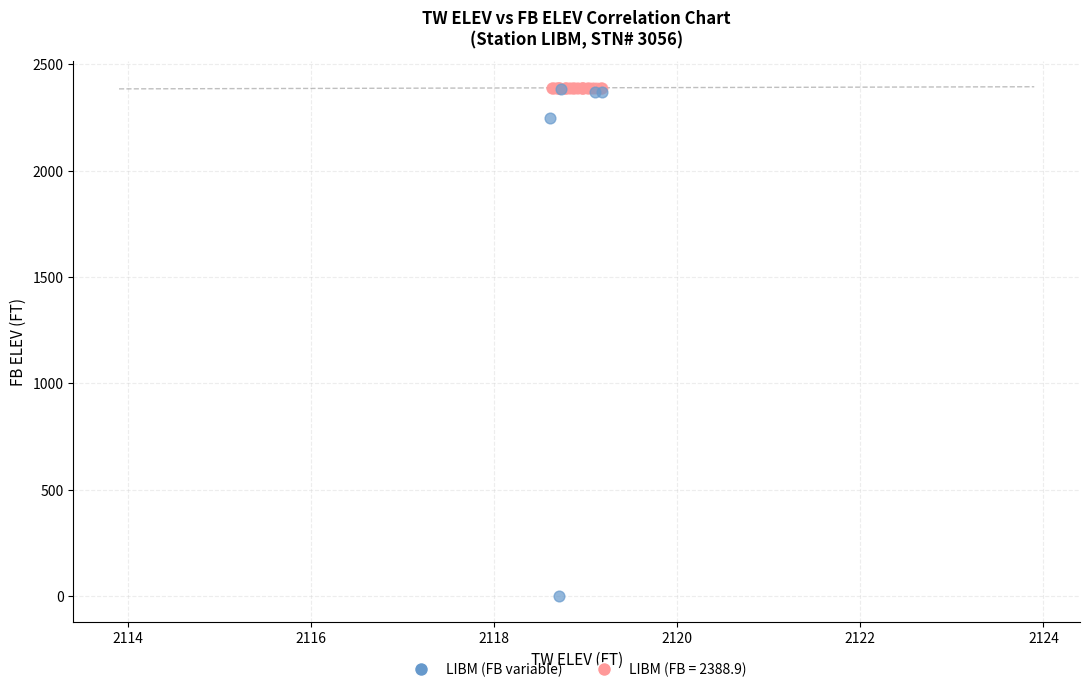

Which series has the largest Y range (max minus min)?

LIBM (FB variable)